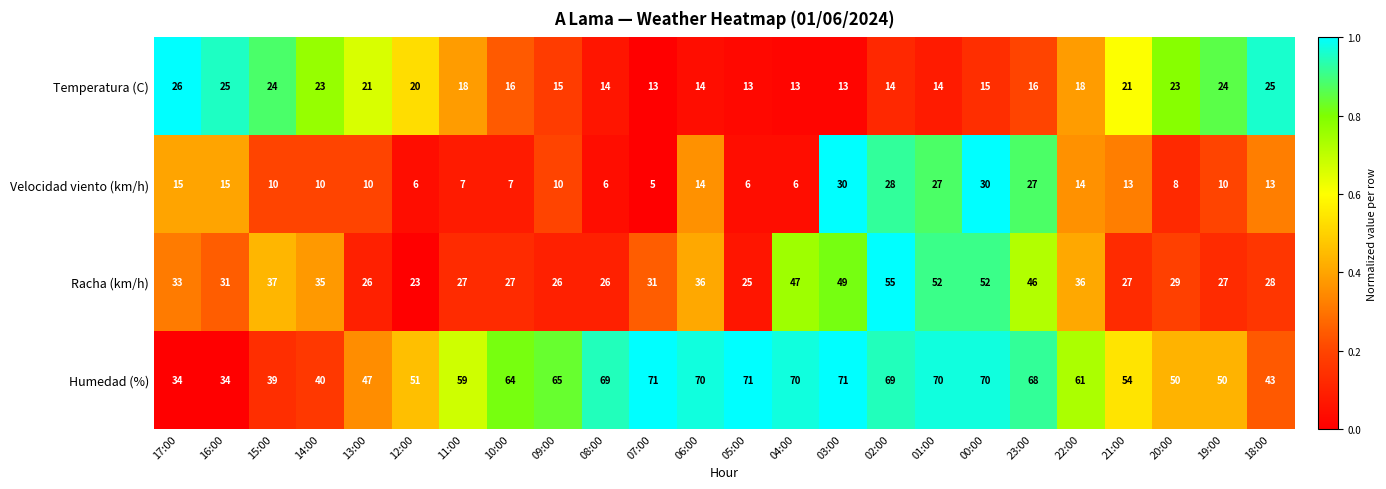

What is the average value of the Racha (km/h) series?

35